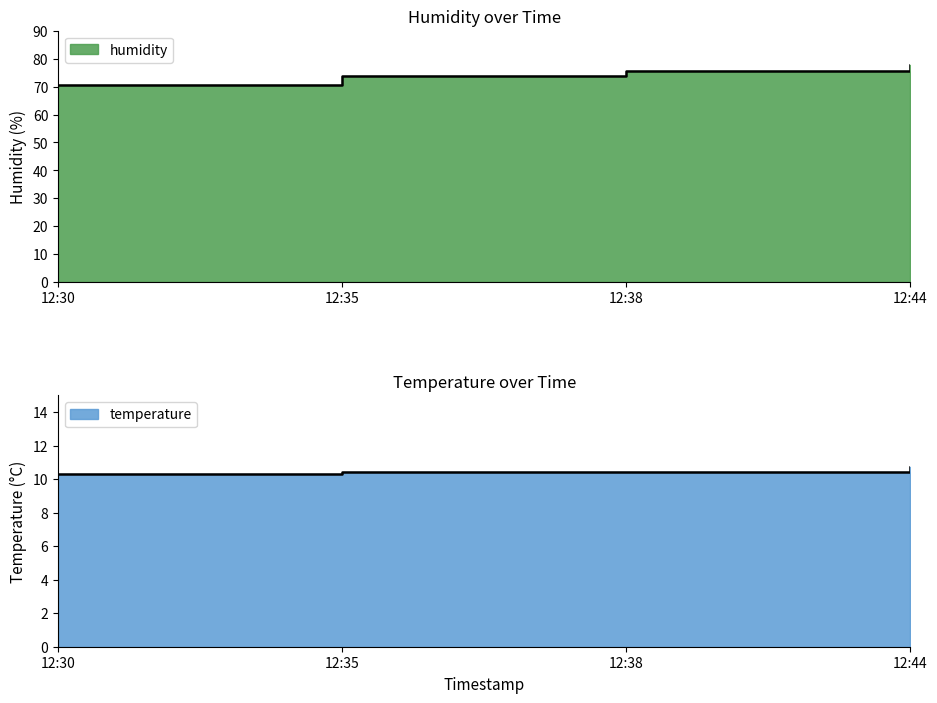

True or false: humidity has more than 0 interior local peaks.

False